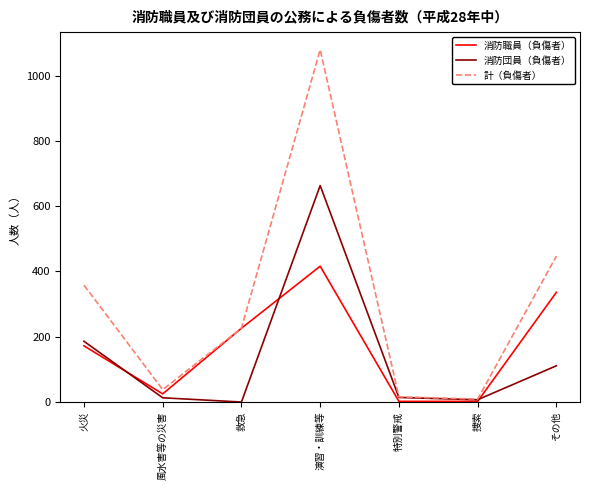

Which series changed the most between 風水害等の災害 and その他?

計（負傷者）